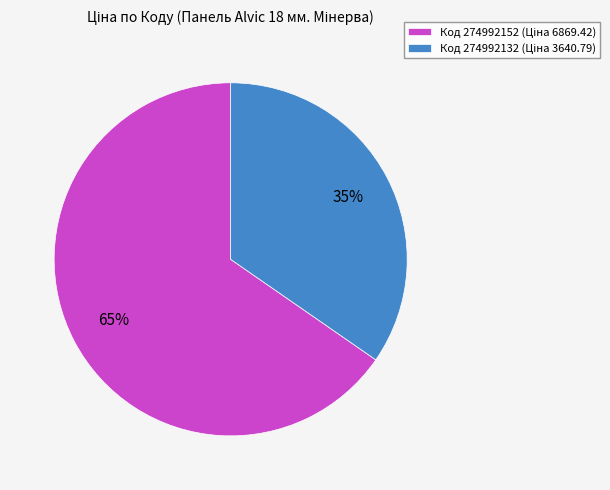

To the nearest percent, what is the average slice percentage?

50%